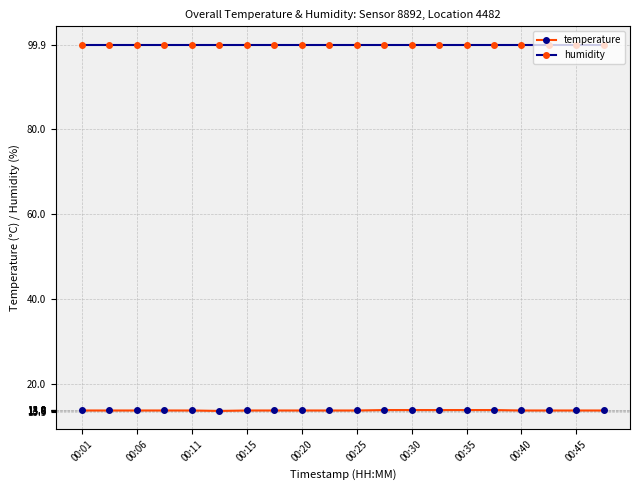

What is the maximum value shown in the chart?

99.9